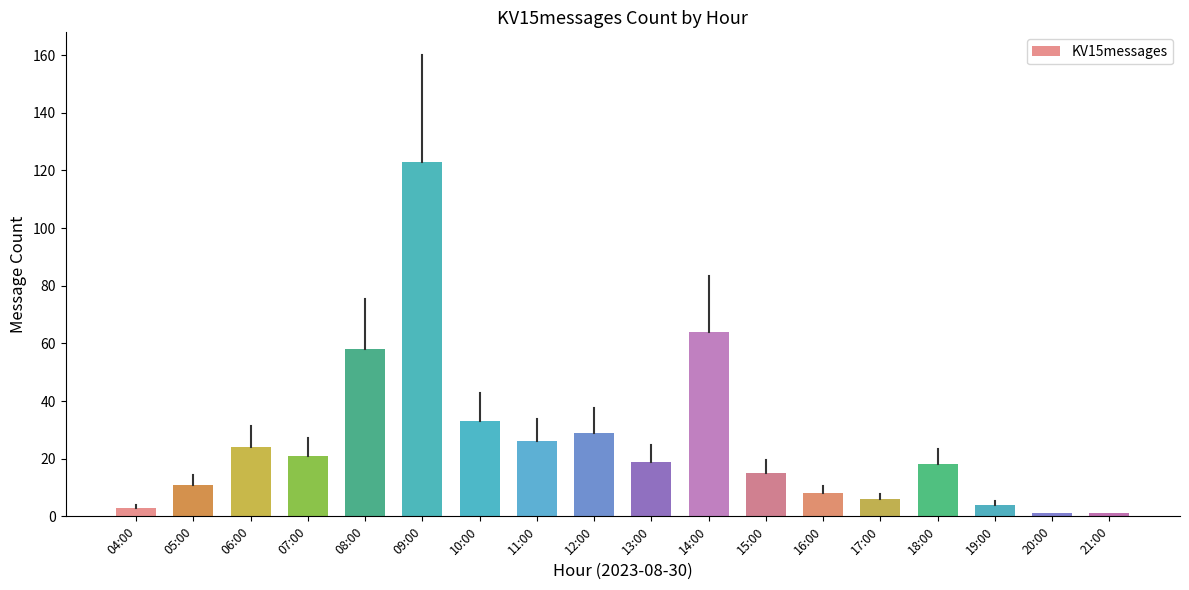

Reading right to left, transcribe all the data shown in this chart.

21:00=1	20:00=1	19:00=4	18:00=18	17:00=6	16:00=8	15:00=15	14:00=64	13:00=19	12:00=29	11:00=26	10:00=33	09:00=123	08:00=58	07:00=21	06:00=24	05:00=11	04:00=3